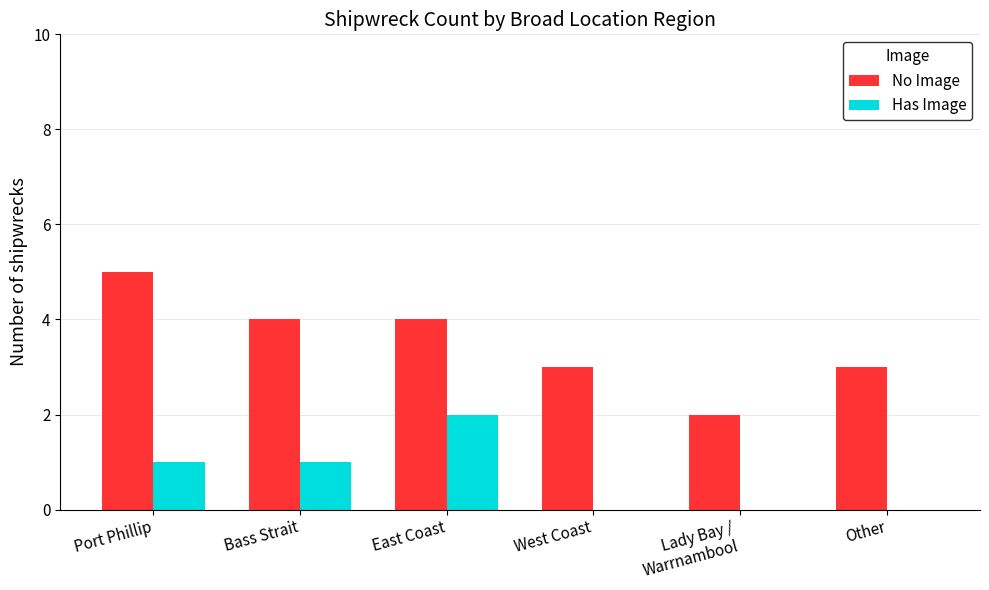

Reading left to right, transcribe all the data shown in this chart.

No Image: Port Phillip=5	Bass Strait=4	East Coast=4	West Coast=3	Lady Bay /
Warrnambool=2	Other=3
Has Image: Port Phillip=1	Bass Strait=1	East Coast=2	West Coast=0	Lady Bay /
Warrnambool=0	Other=0